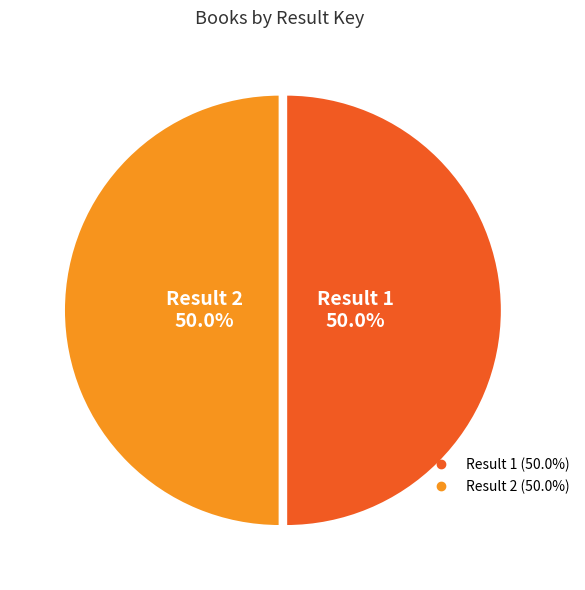

How many segments does this pie chart have?

2